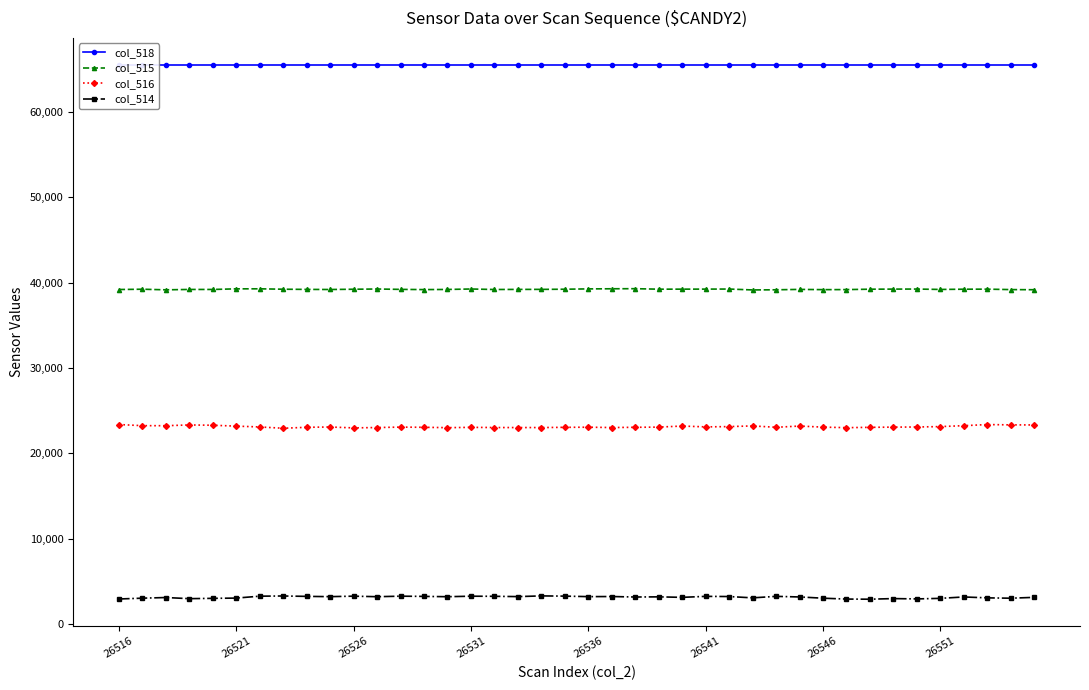

True or false: col_515 and col_514 cross at least once.

False